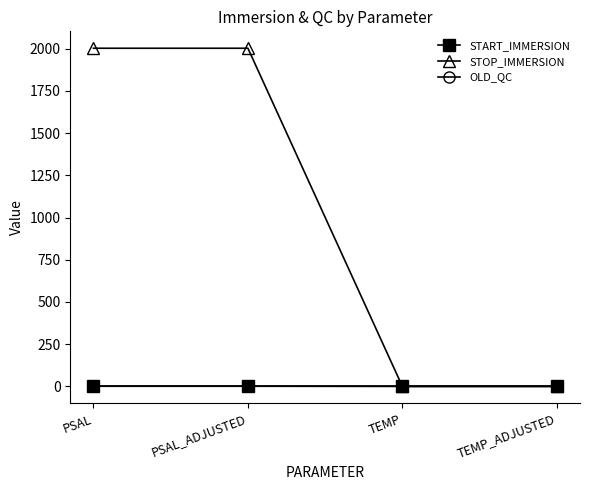

Between PSAL_ADJUSTED and TEMP, which series saw the biggest shift?

STOP_IMMERSION